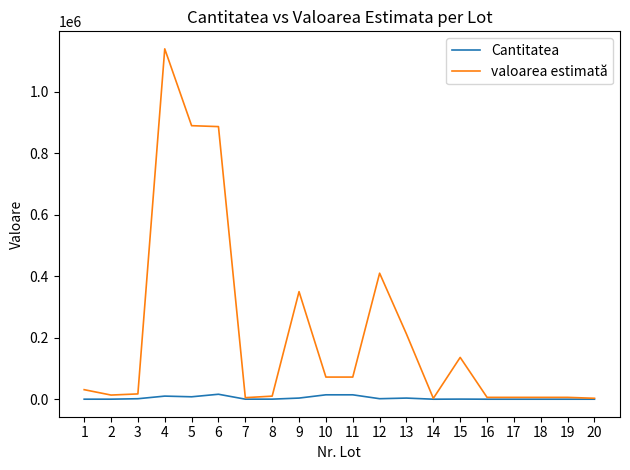

Between 9 and 15, which series saw the biggest shift?

valoarea estimată